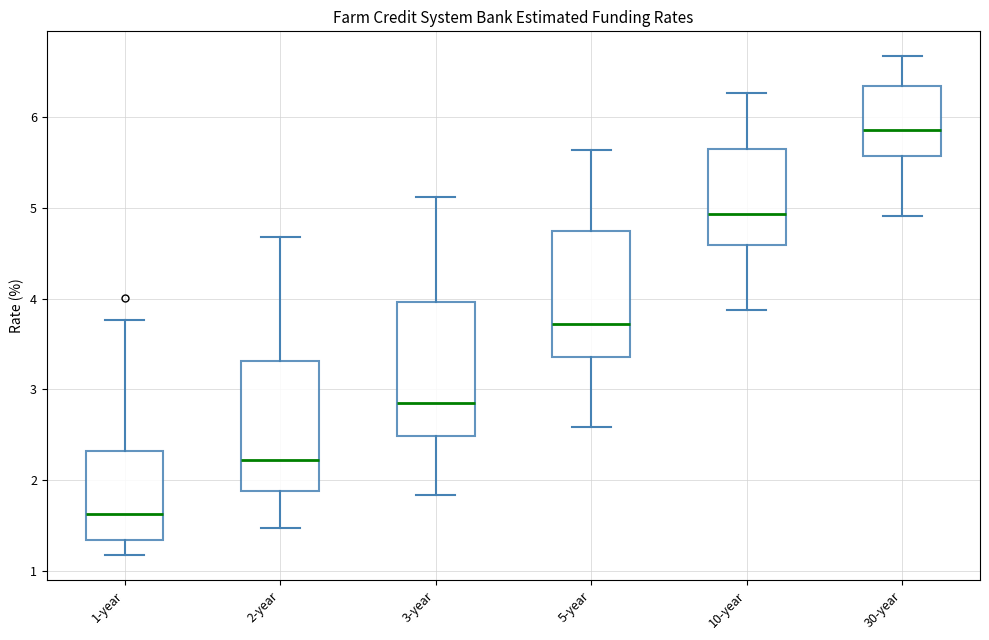

Reading left to right, read every box against the y-axis: the position of its median line, the range the box covers, and the ends of its whiskers. The values are not printed on the chart, so give them approximately, as read against the axis.

1-year: median 1.6, box 1.3 to 2.3, whiskers 1.2 to 3.8
2-year: median 2.2, box 1.9 to 3.3, whiskers 1.5 to 4.7
3-year: median 2.8, box 2.5 to 4.0, whiskers 1.8 to 5.1
5-year: median 3.7, box 3.4 to 4.7, whiskers 2.6 to 5.6
10-year: median 4.9, box 4.6 to 5.7, whiskers 3.9 to 6.3
30-year: median 5.9, box 5.6 to 6.3, whiskers 4.9 to 6.7